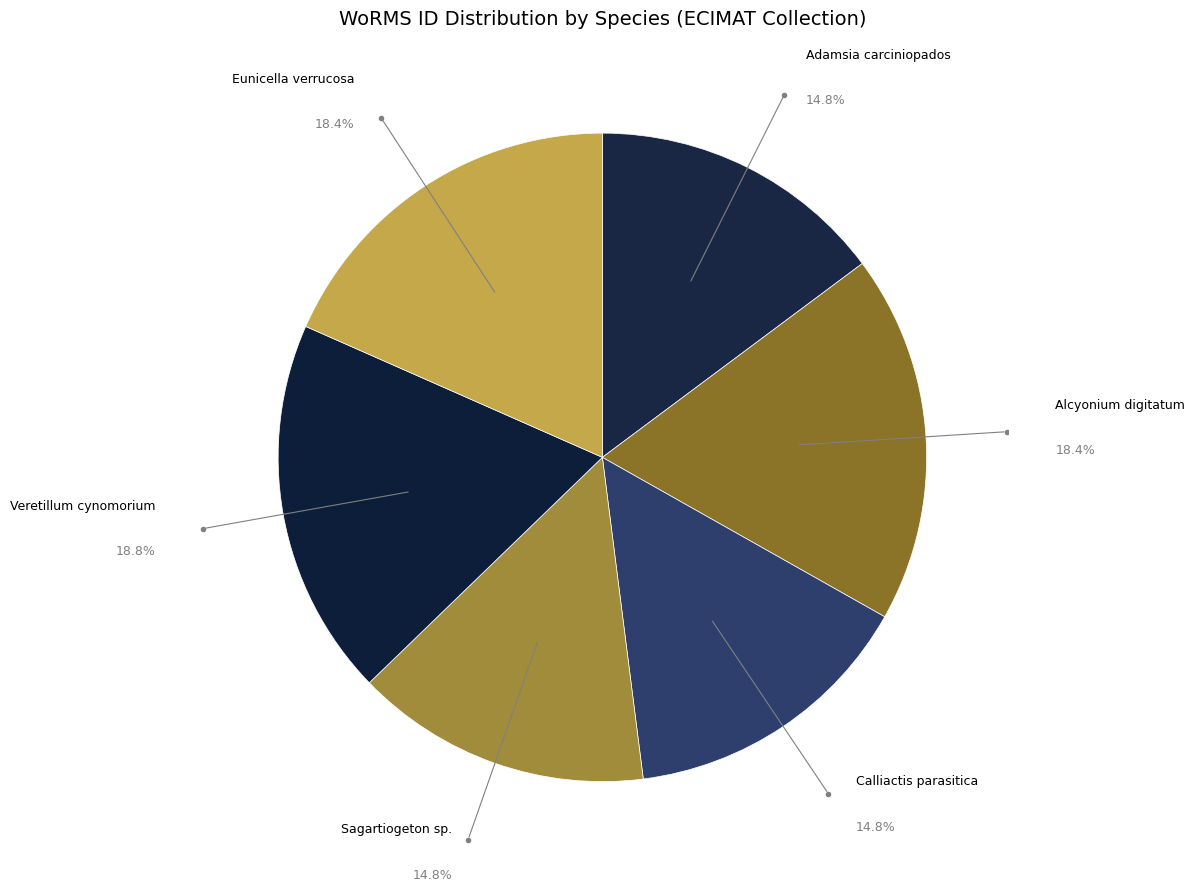

Does Alcyonium digitatum account for over 50% of the chart?

No